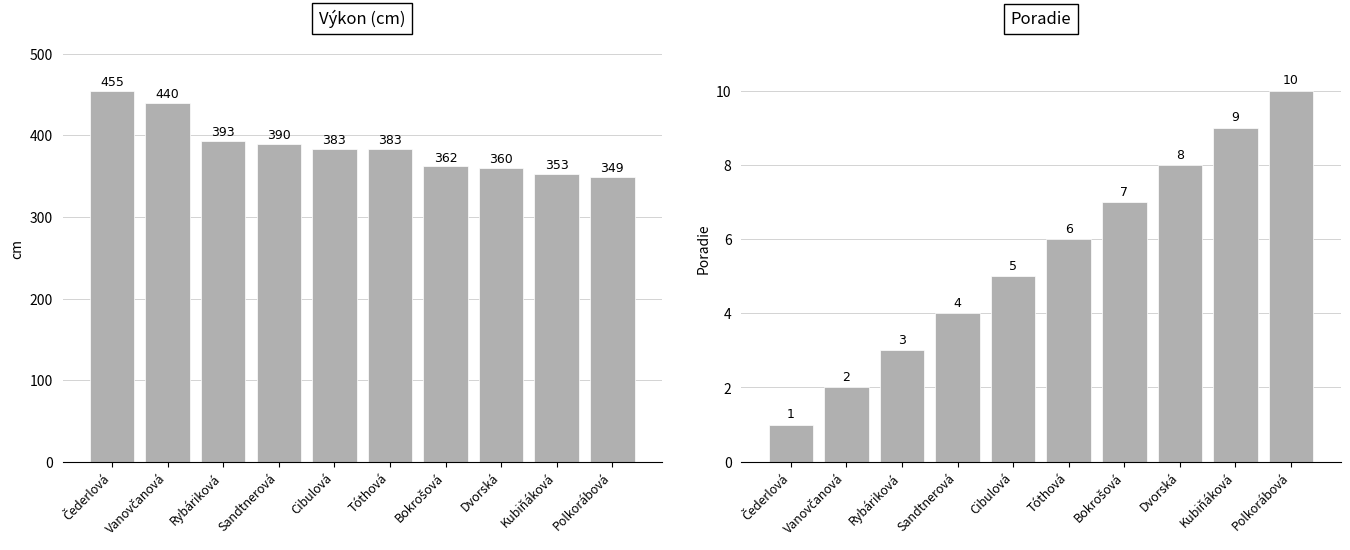

What is the spread (max minus min) of values at Sandtnerová?

386